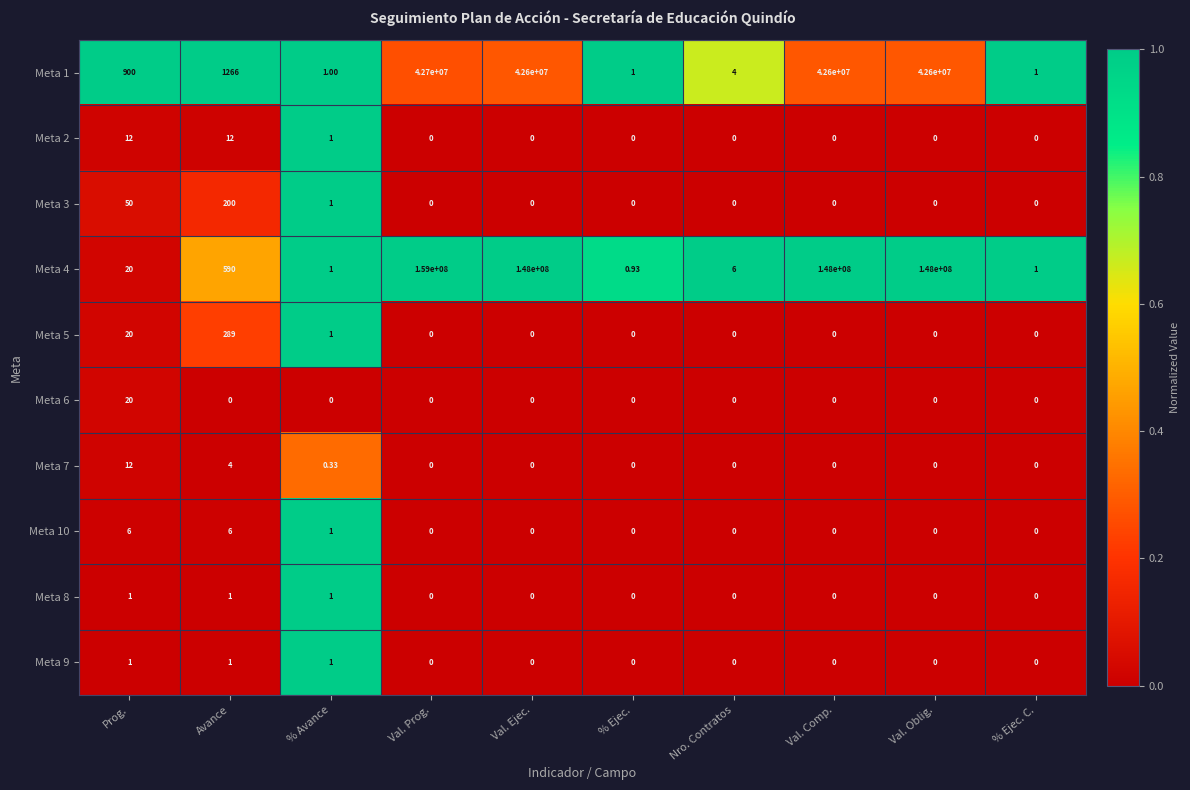

Which series has the widest spread of values?

Meta 4